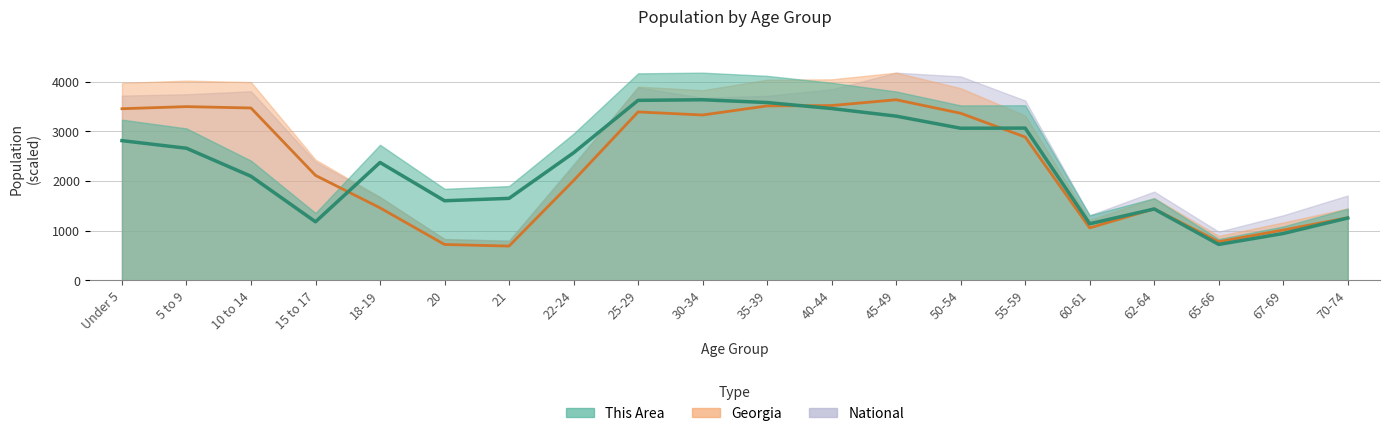

Rank the series at 21 from lowest to highest value.

Georgia, National, This Area